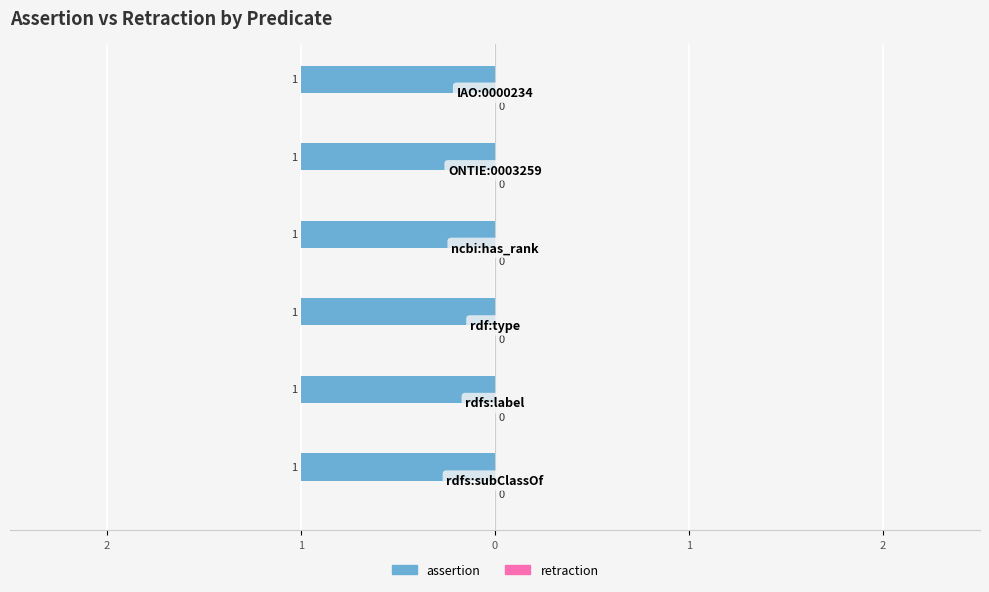

What is the value of the assertion bar at the 1st from the left?

1